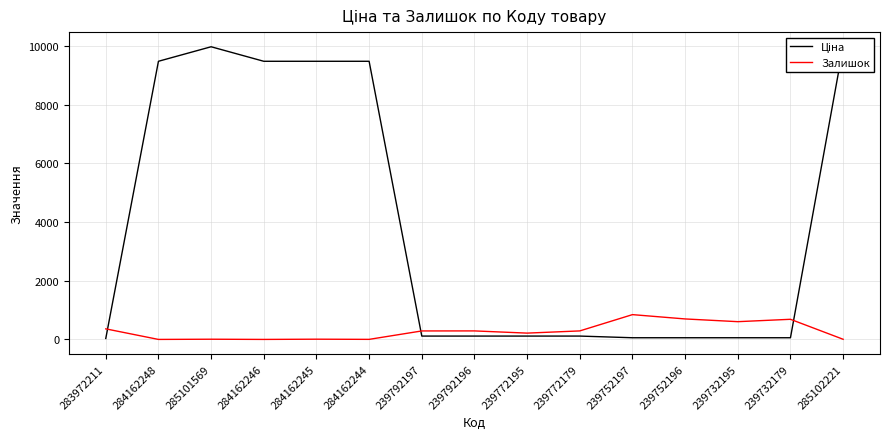

At how many categories does at least one series exceed 7820?

6